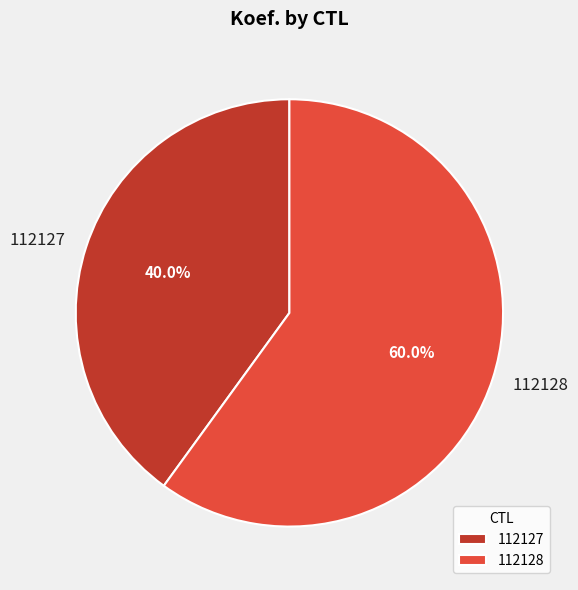

Do 112128 and 112127 together represent more than half of the pie?

Yes